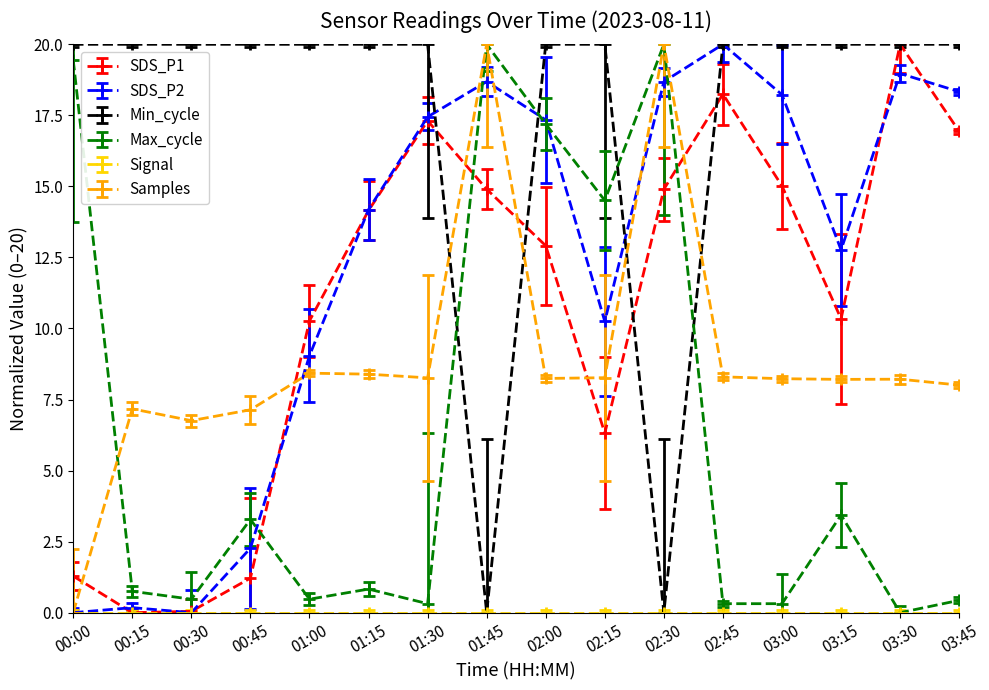

What is the difference between the second highest and minimum values in the SDS_P2 series?

19.0